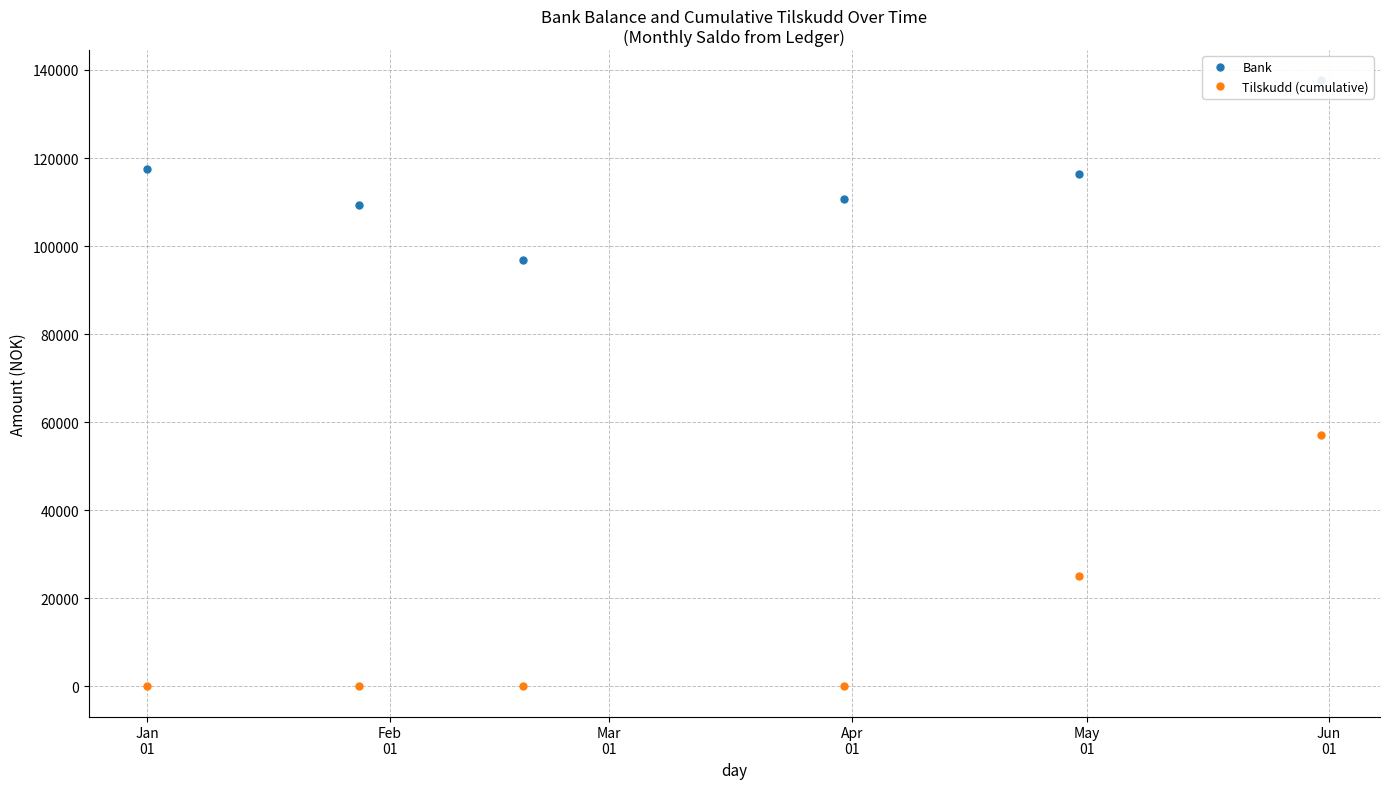

True or false: Tilskudd (cumulative) has more than 2 interior local peaks.

False